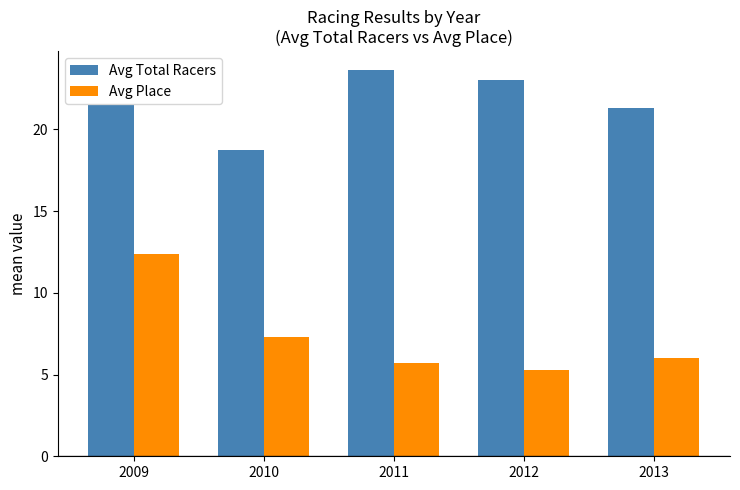

Rank the categories by Avg Total Racers value from highest to lowest.

2011, 2012, 2009, 2013, 2010